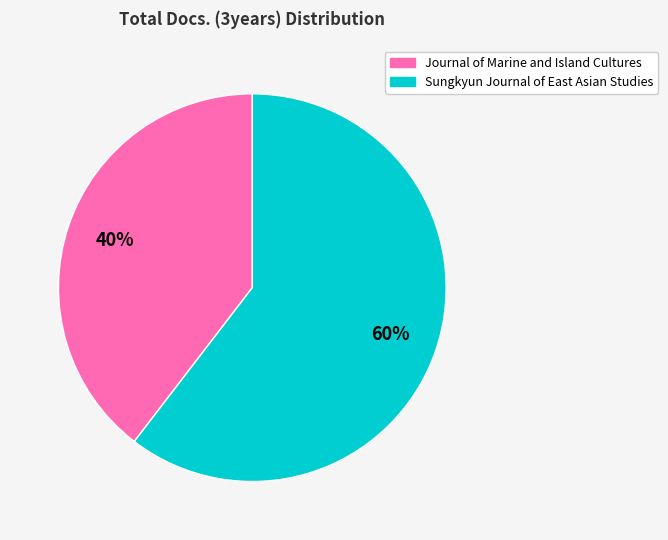

Rank the categories by value from highest to lowest.

Sungkyun Journal of East Asian Studies, Journal of Marine and Island Cultures